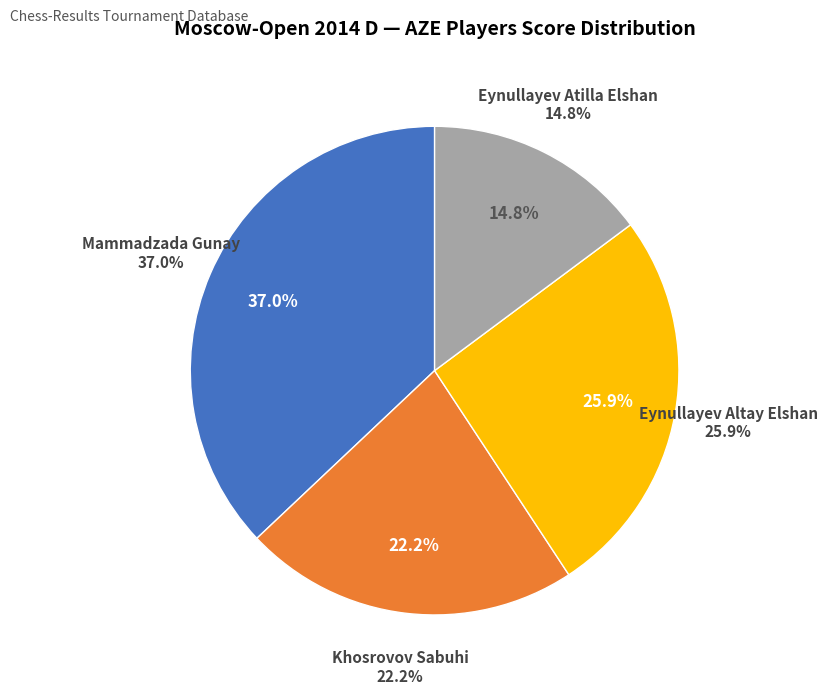

To the nearest percent, what is the combined percentage of Eynullayev Altay Elshan and Khosrovov Sabuhi?

48%